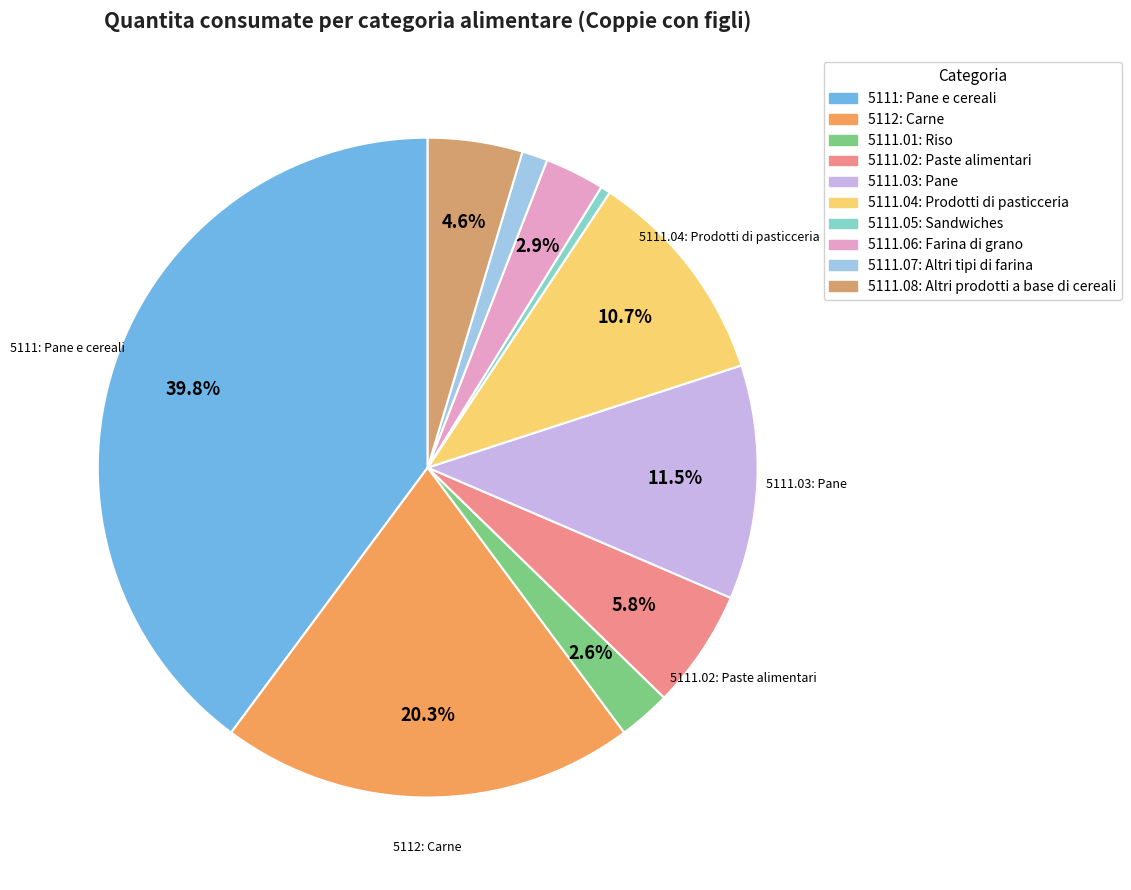

To the nearest percent, what portion does 5111.06: Farina di grano represent?

3%